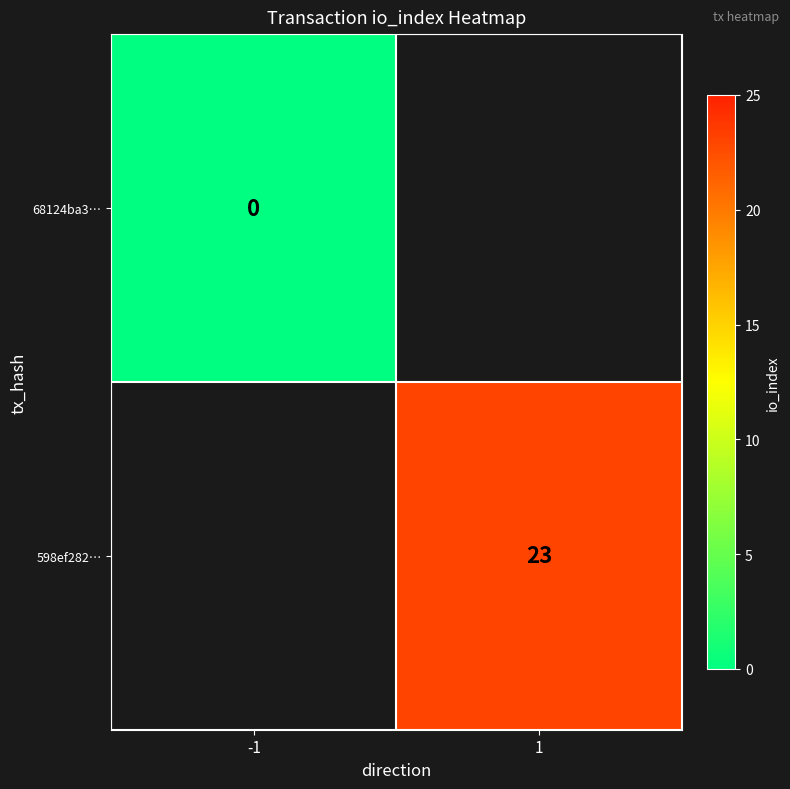

Is it true that 598ef282… equals 6 at 1?

False